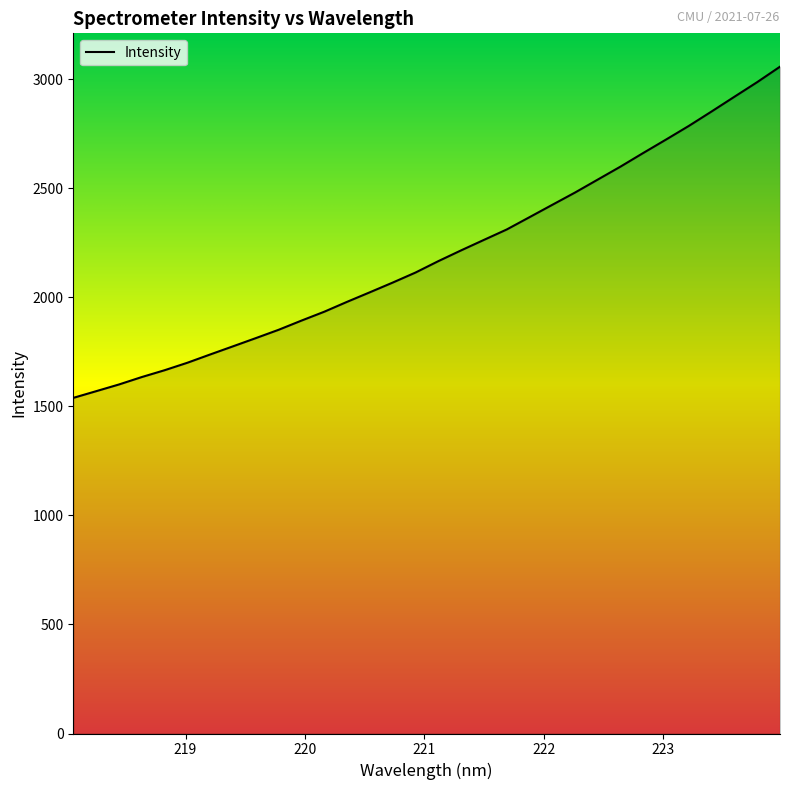

What is the greatest value displayed?

3058.4